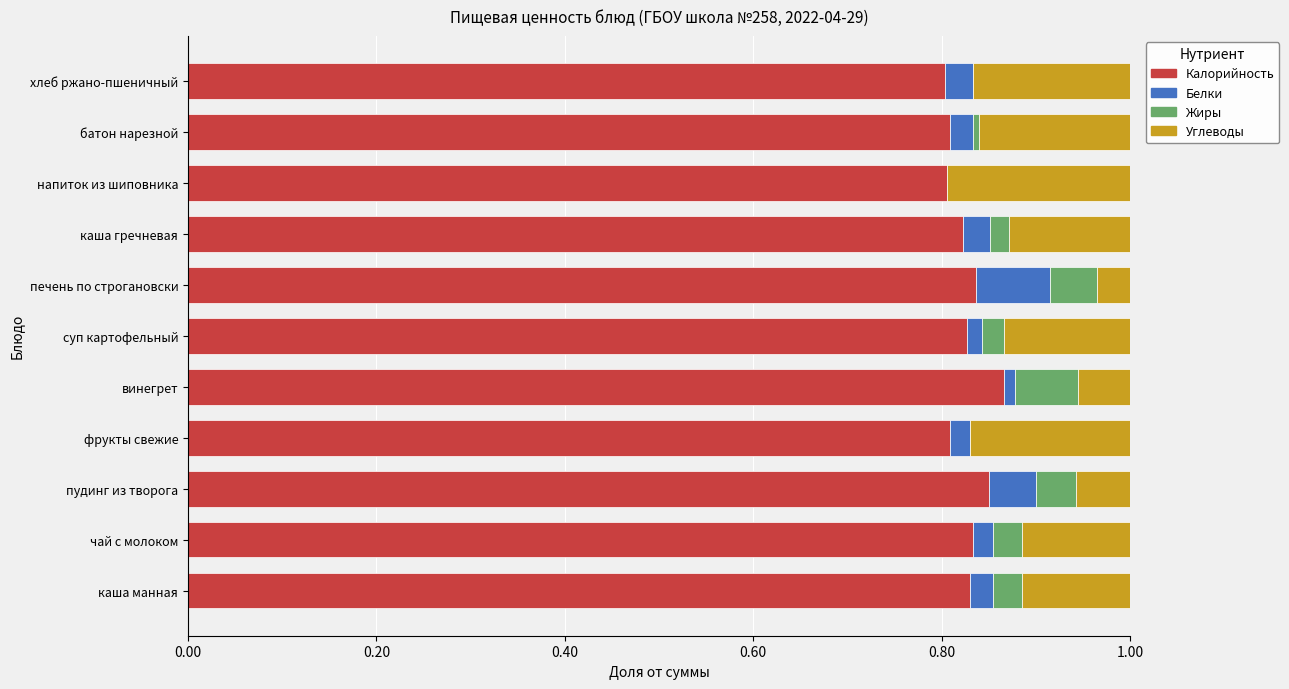

Is it true that Калорийность equals 0.8 at чай с молоком?

True